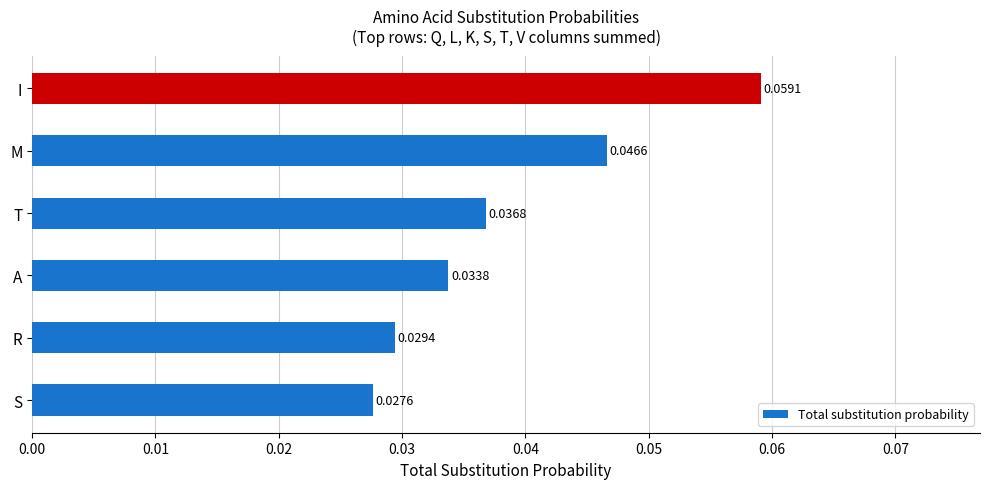

List the labels in order of value, smallest first.

S, R, A, T, M, I